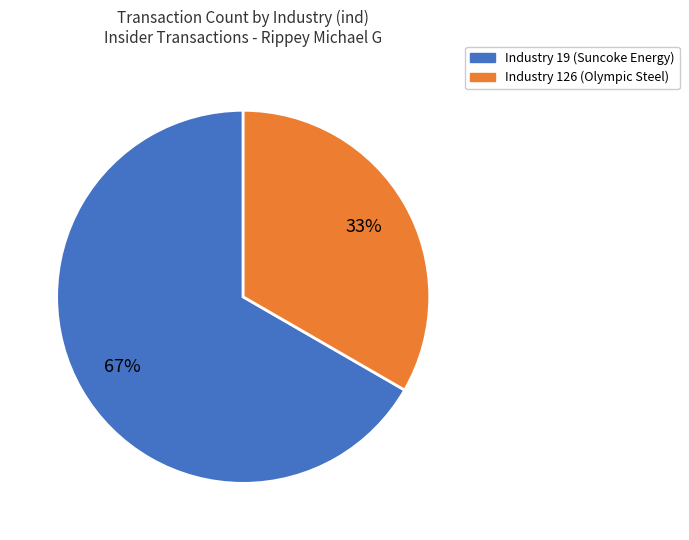

Does Industry 126 (Olympic Steel) represent more than half of the total?

No